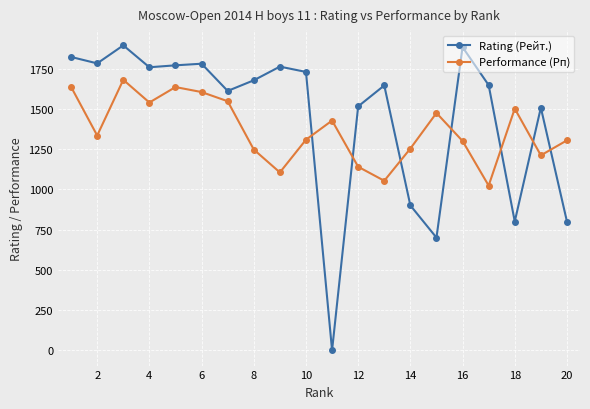

Count the number of categories in the chart.

20